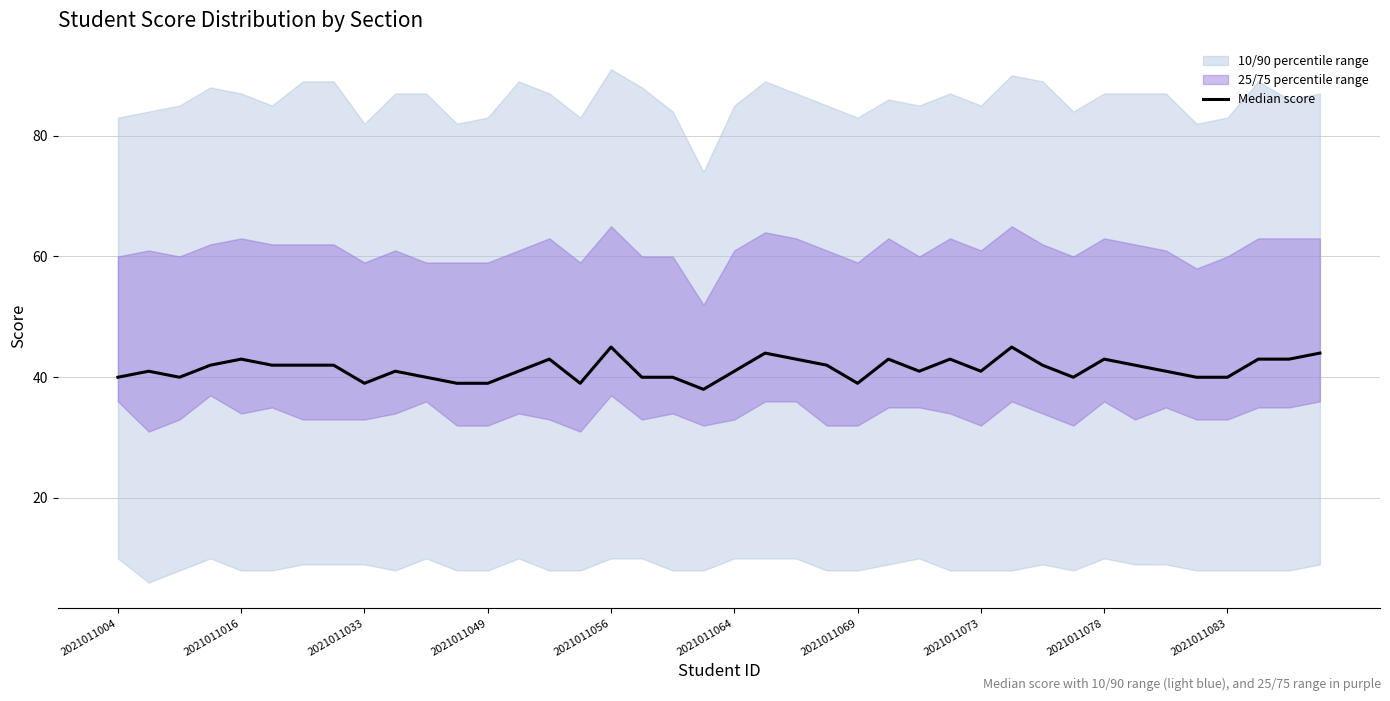

What is the value of the 21st point from the left?

41